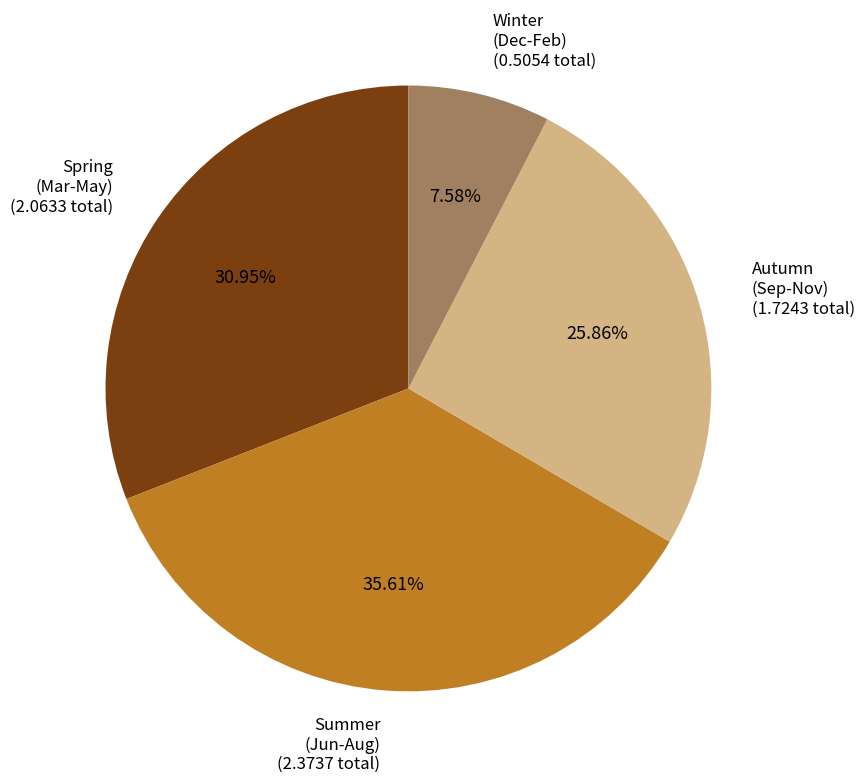

To the nearest percent, what is the difference between the largest and smallest slice percentages?

28%